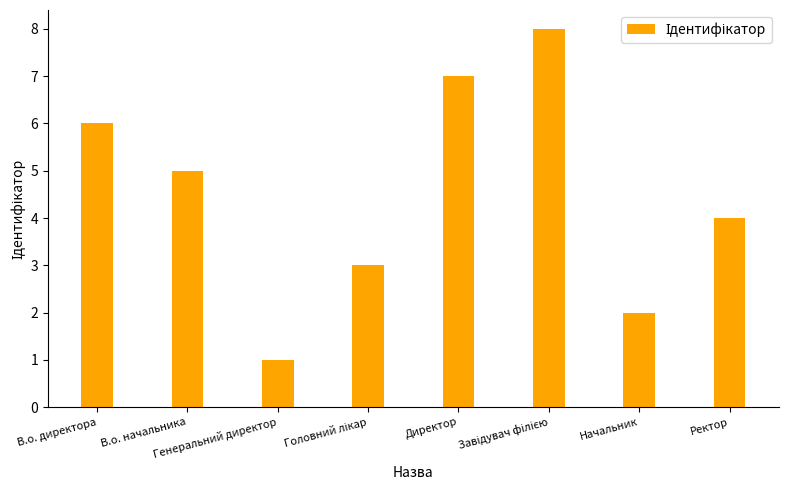

Count the values in the range 3 to 7.

5